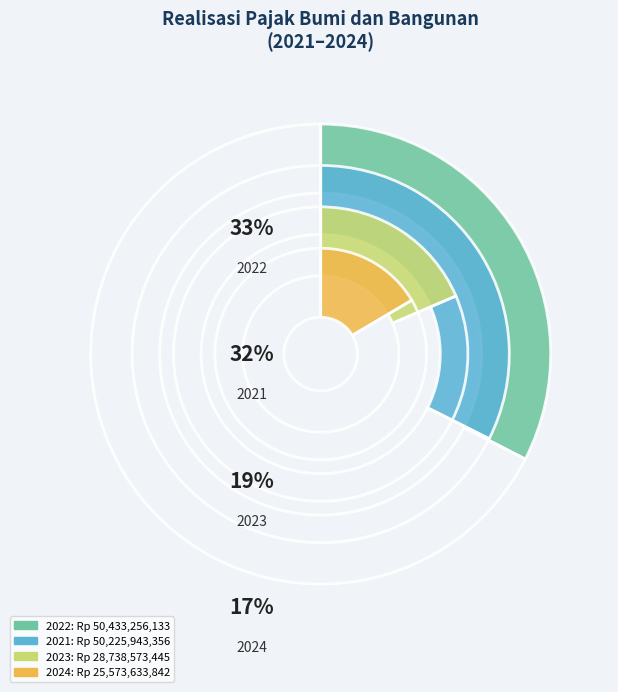

How many segments does this pie chart have?

4